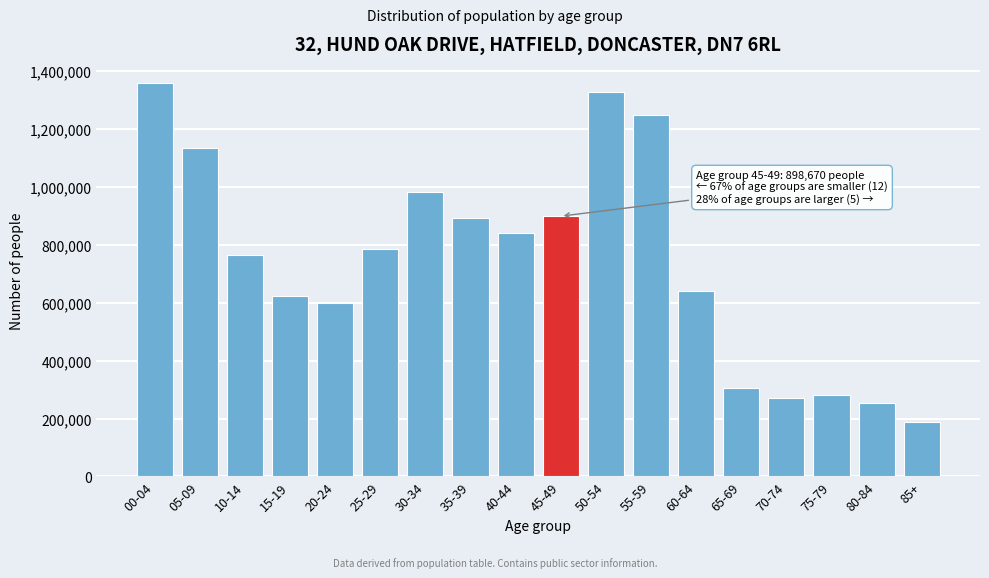

What is the label of the 2nd bar from the right?

80-84